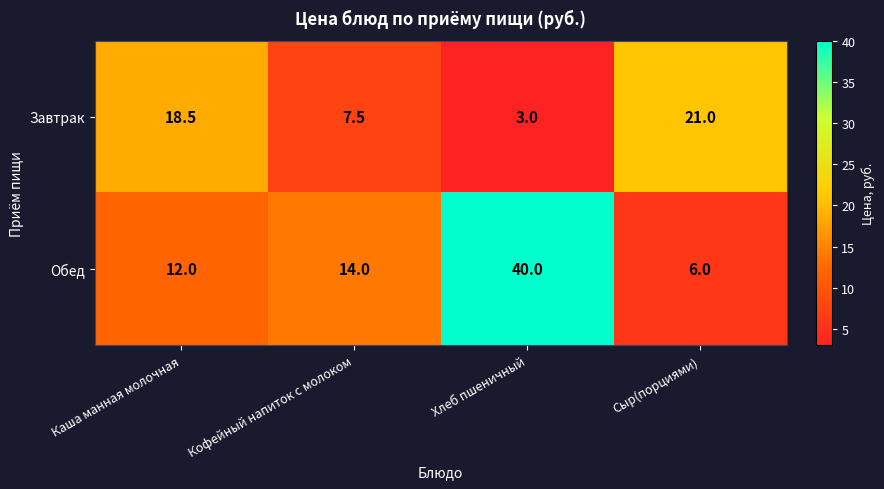

What is the maximum value shown in the chart?

40.0